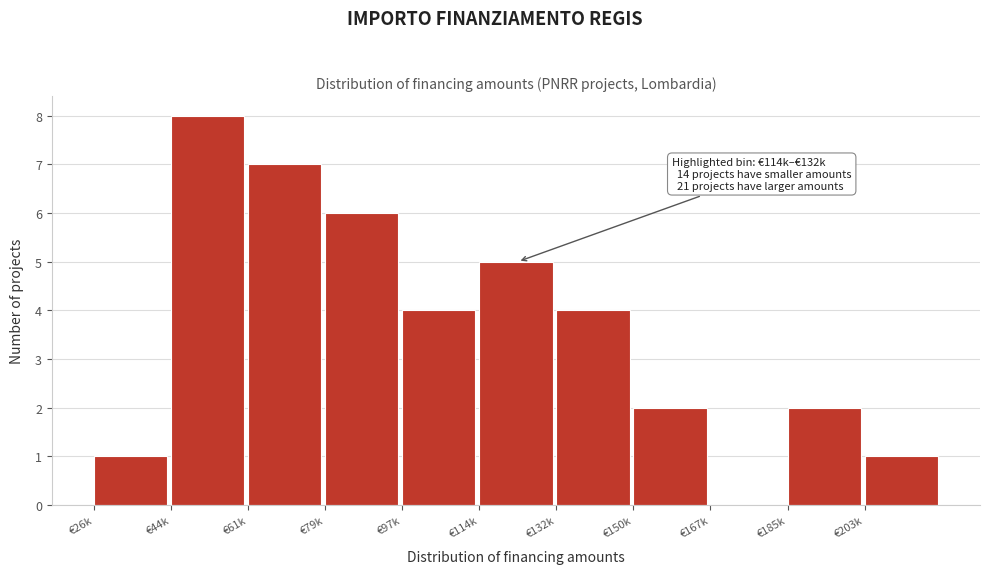

Reading right to left, transcribe all the data shown in this chart.

€203k=1	€185k=2	€167k=0	€150k=2	€132k=4	€114k=5	€97k=4	€79k=6	€61k=7	€44k=8	€26k=1